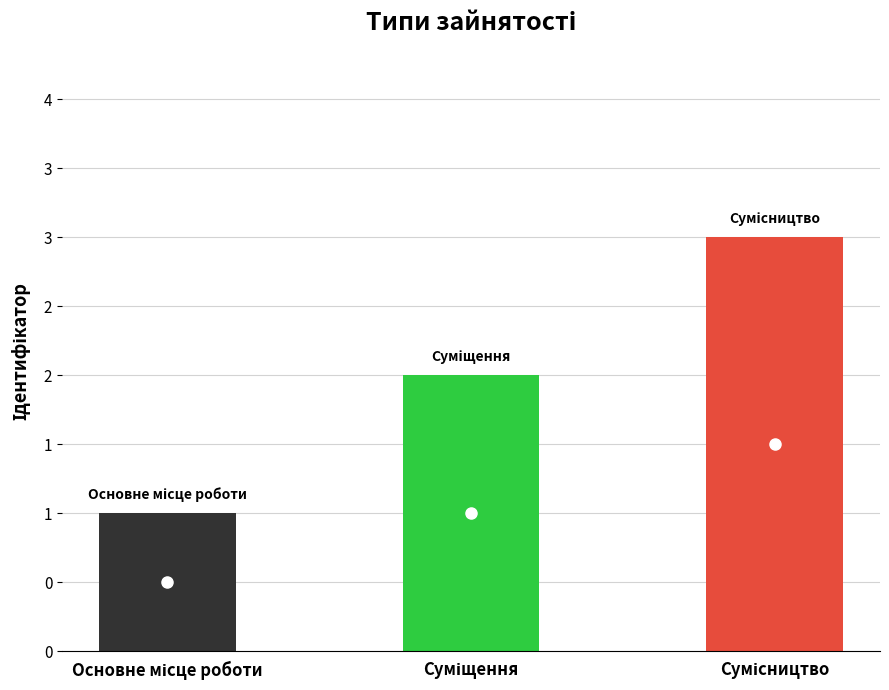

What is the label of the 1st bar from the left?

Основне місце роботи